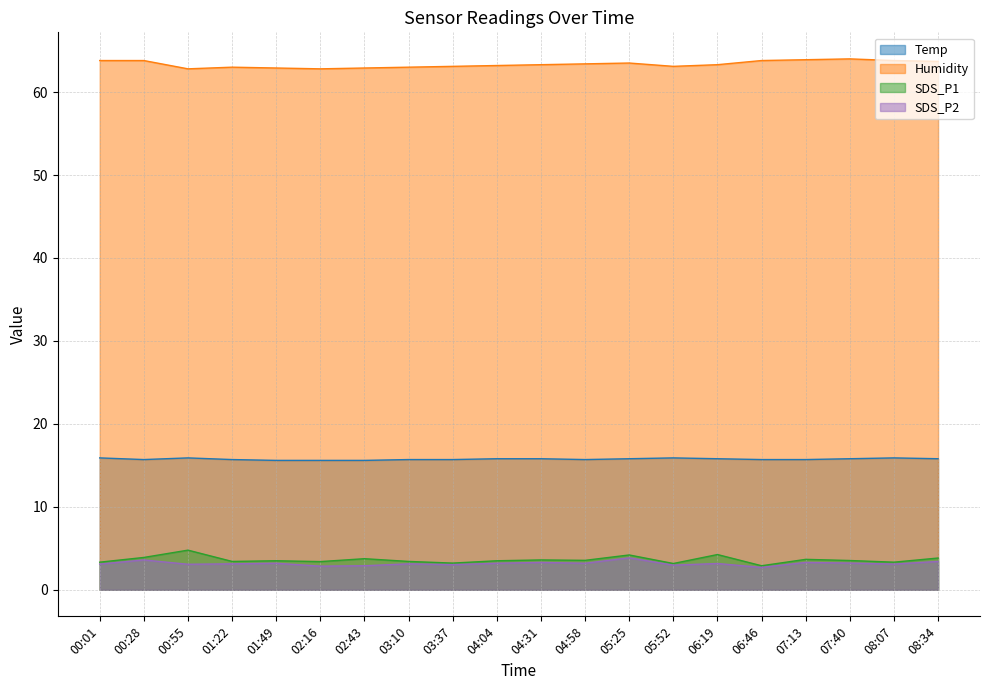

Is it true that Humidity equals 63.2 at 04:04?

True